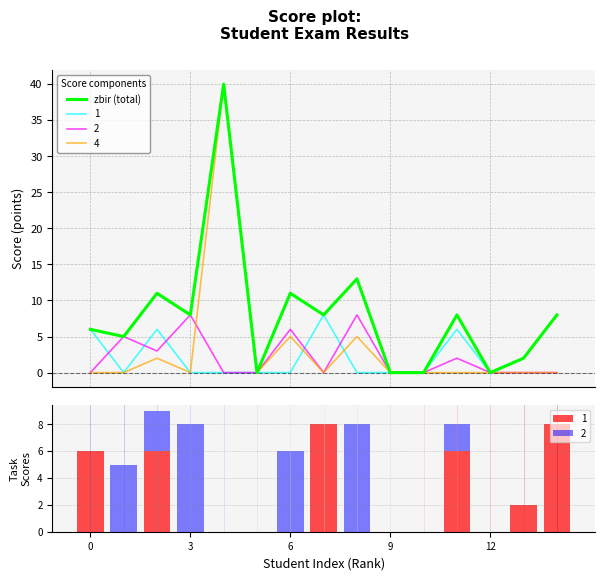

What is the sum of all values?

120